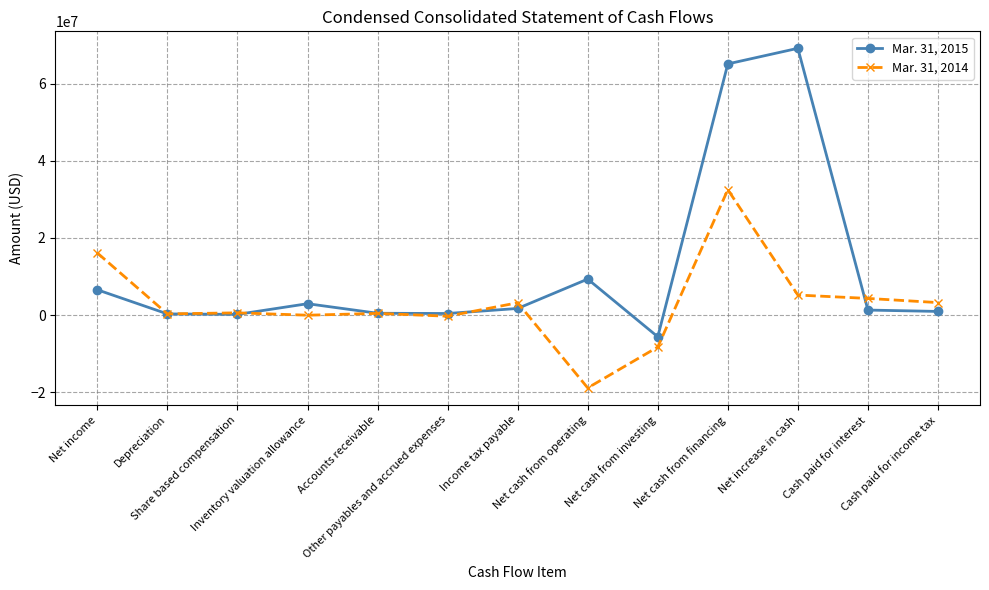

What is the difference between the second highest and second lowest values in the Mar. 31, 2014 series?

24355587